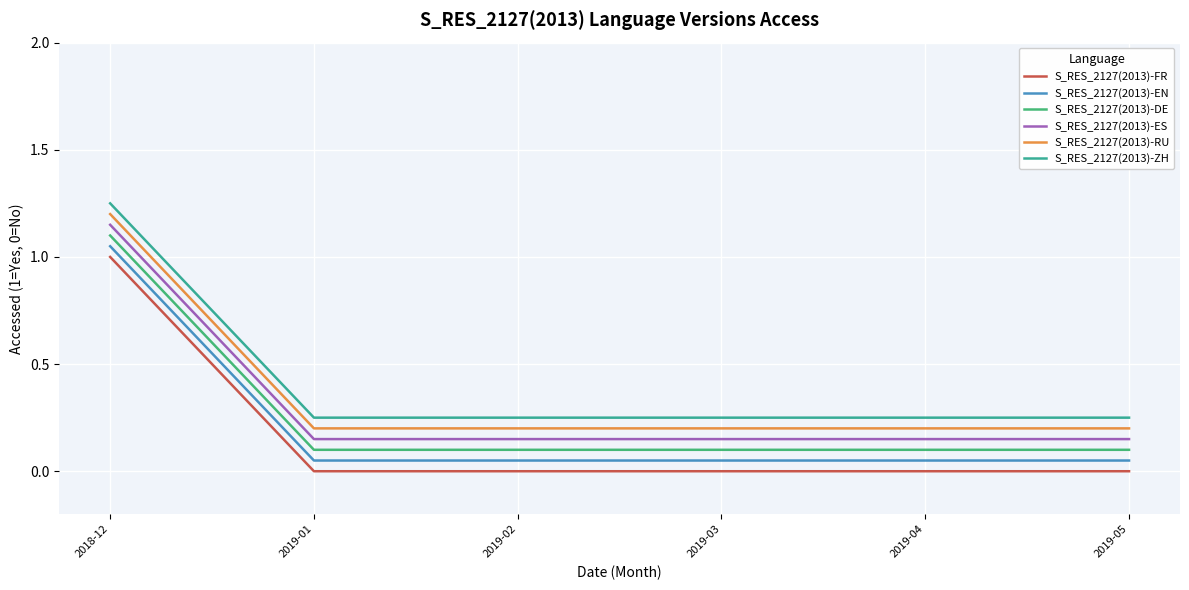

What is the difference between the maximum and minimum values in the S_RES_2127(2013)-ZH series?

1.0